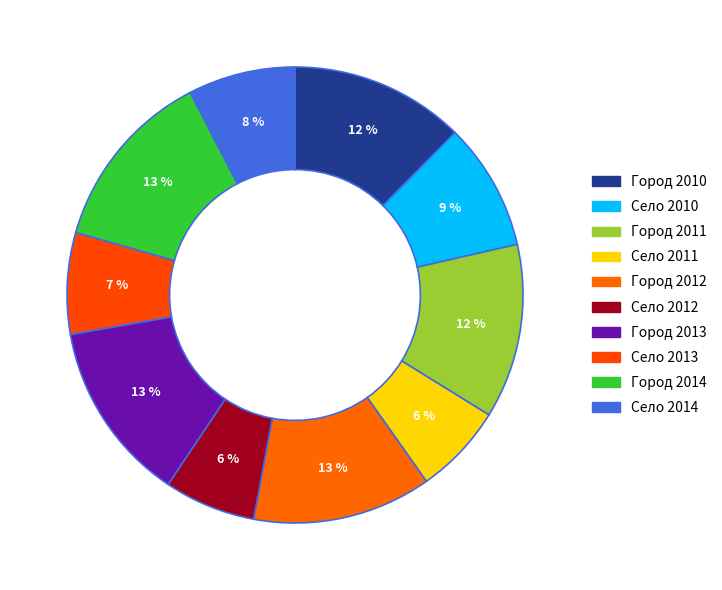

Count the number of slices in the pie.

10